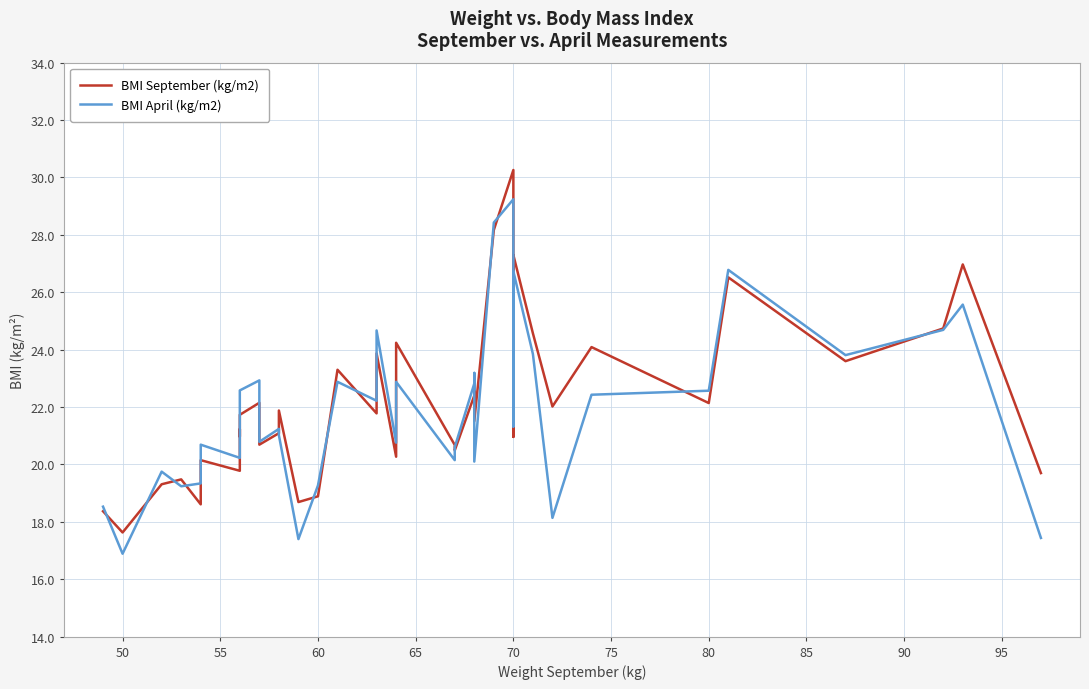

Between 50 and 95, which is larger?

95